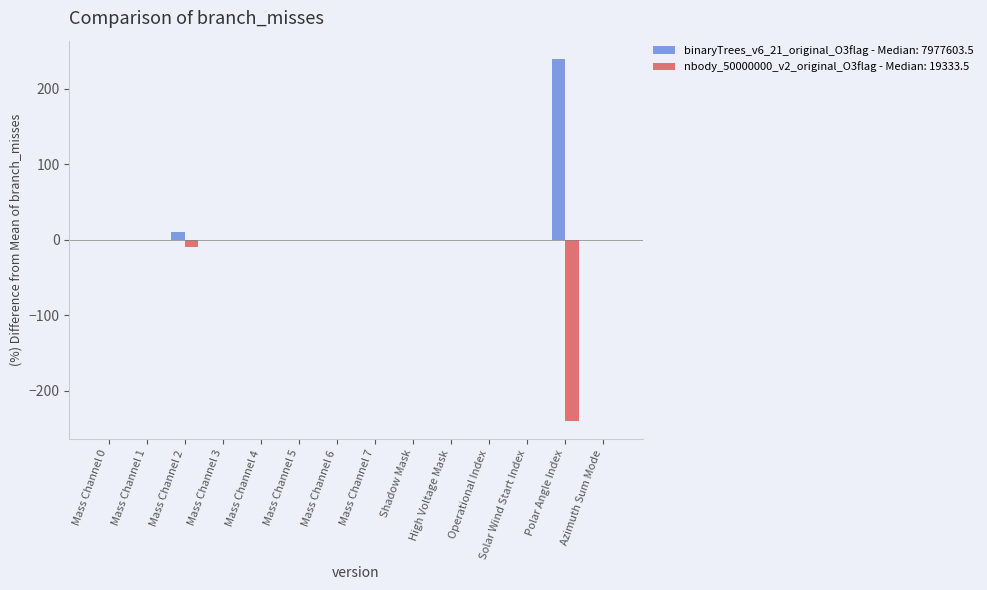

True or false: binaryTrees_v6_21_original_O3flag - Median: 7977603.5 has a value of -148 at Shadow Mask.

False